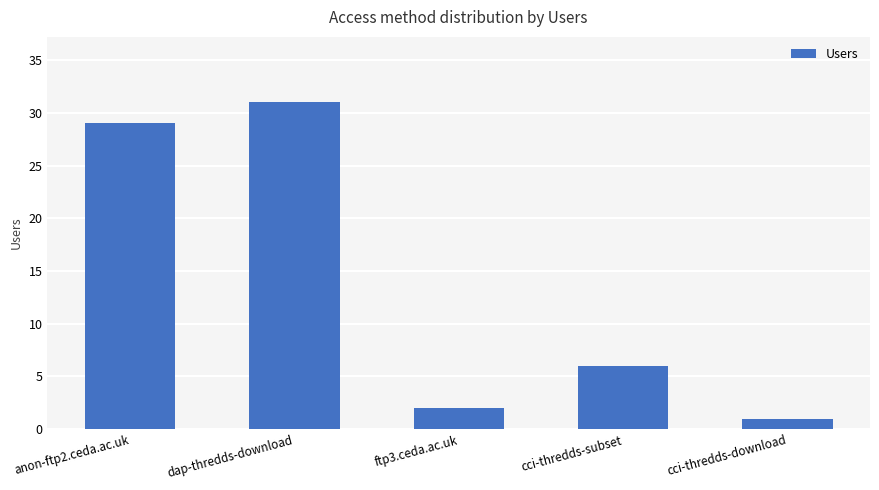

What position from the right is ftp3.ceda.ac.uk?

3